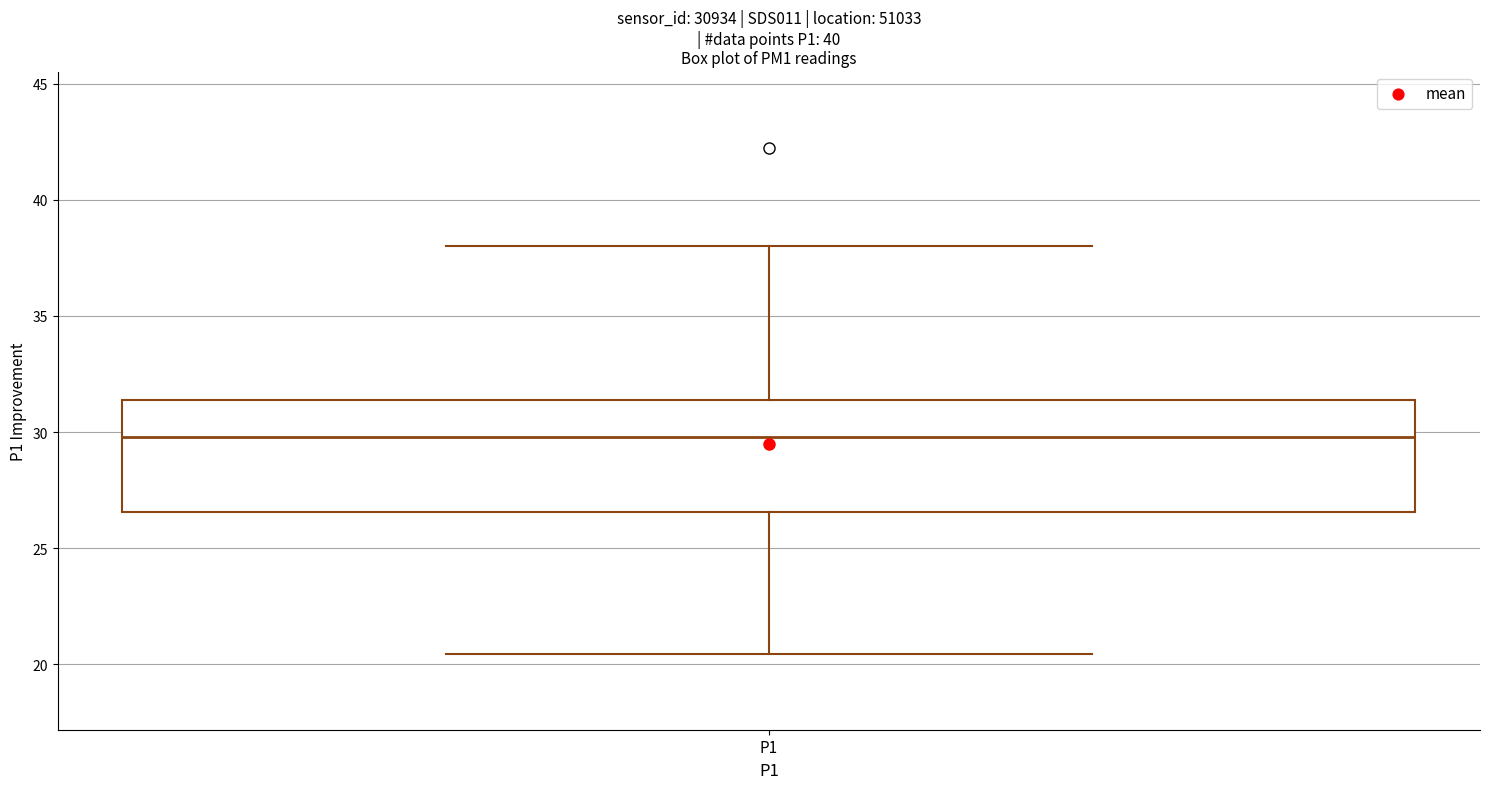

Transcribe this box plot: give where the median line is, the range the box spans, and where the two whiskers end, as read against the y-axis. The values are not printed on the chart, so give them approximately, as read against the axis.

median 30.0, box 26.5 to 31.5, whiskers 20.5 to 38.0